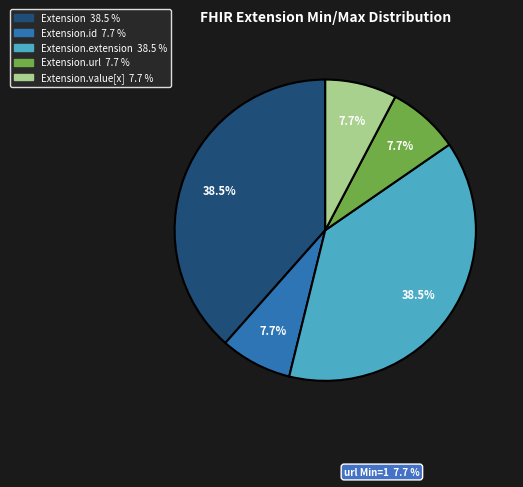

Does any single category account for the majority?

No